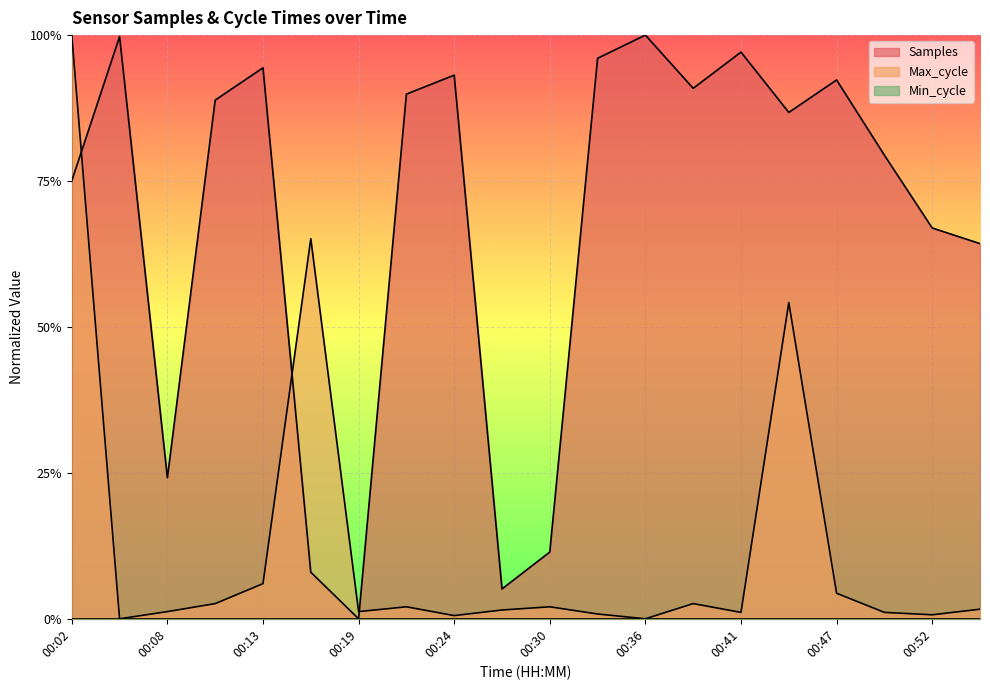

Reading left to right, what are all the values shown in this chart?

Samples: 00:02=0.8	00:05=1.0	00:08=0.2	00:11=0.9	00:13=0.9	00:16=0.1	00:19=0.0	00:22=0.9	00:24=0.9	00:27=0.1	00:30=0.1	00:33=1.0	00:36=1.0	00:38=0.9	00:41=1.0	00:44=0.9	00:47=0.9	00:49=0.8	00:52=0.7	00:55=0.6
Max_cycle: 00:02=1.0	00:05=0.0	00:08=0.0	00:11=0.0	00:13=0.1	00:16=0.7	00:19=0.0	00:22=0.0	00:24=0.0	00:27=0.0	00:30=0.0	00:33=0.0	00:36=0.0	00:38=0.0	00:41=0.0	00:44=0.5	00:47=0.0	00:49=0.0	00:52=0.0	00:55=0.0